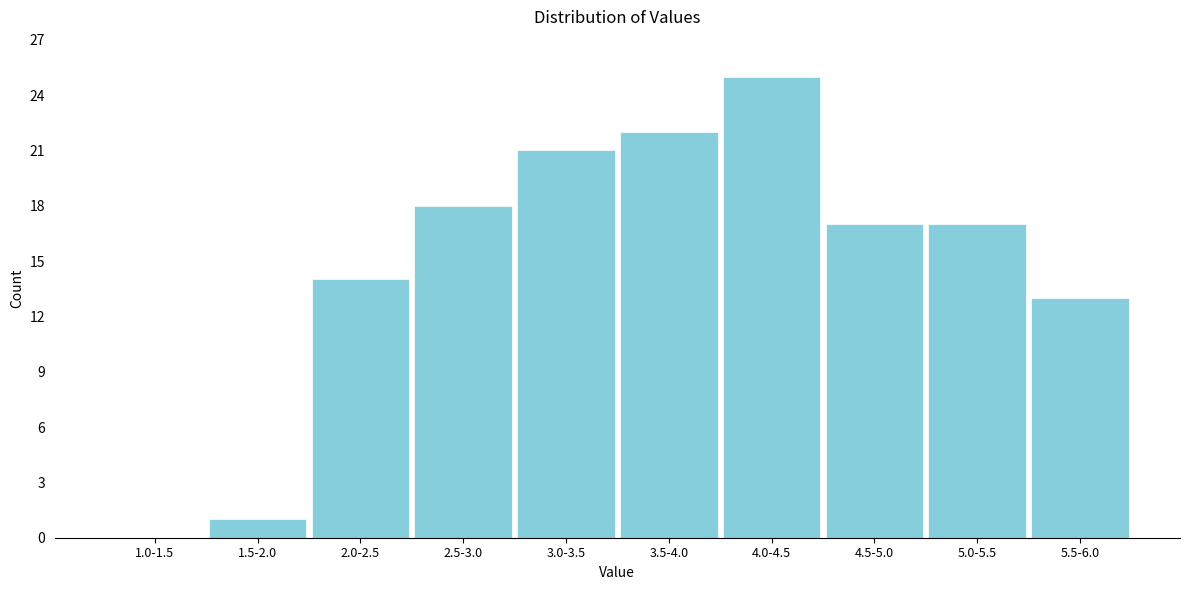

Reading left to right, transcribe all the data shown in this chart.

1.0-1.5=0	1.5-2.0=1	2.0-2.5=14	2.5-3.0=18	3.0-3.5=21	3.5-4.0=22	4.0-4.5=25	4.5-5.0=17	5.0-5.5=17	5.5-6.0=13